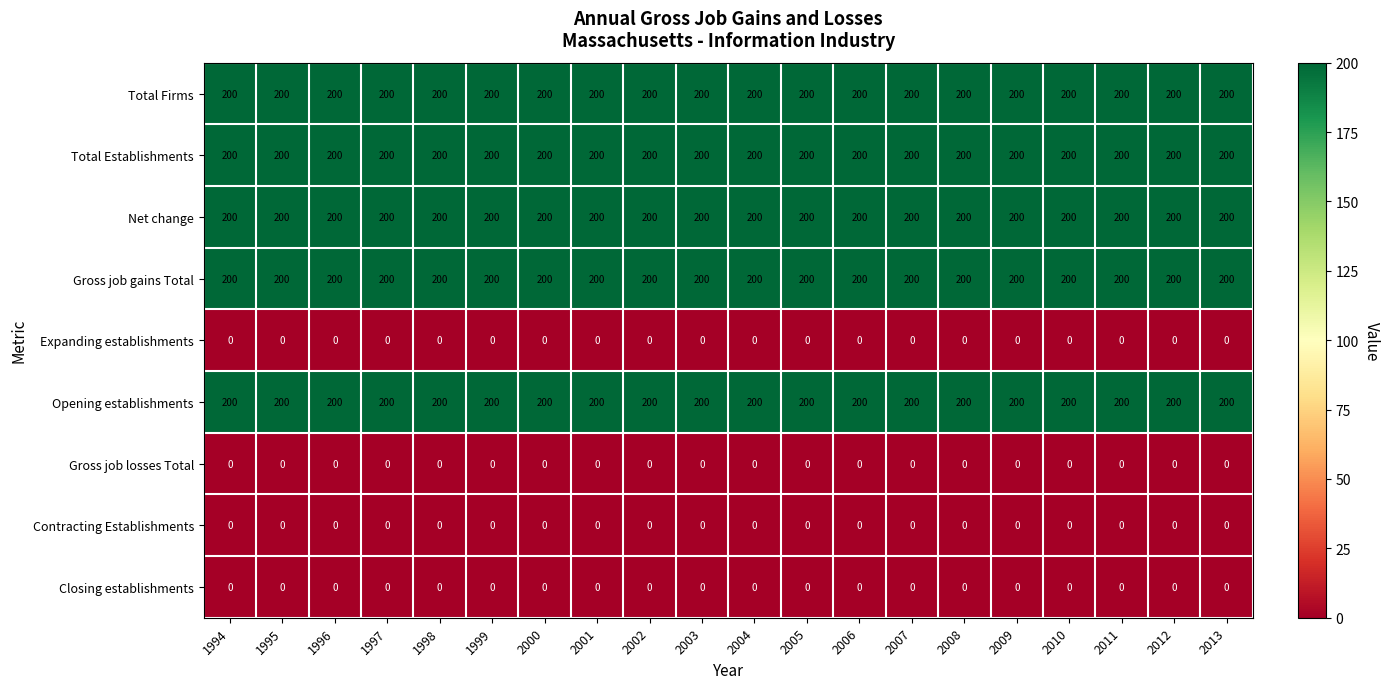

Is it true that Total Establishments equals 93 at 2004?

False